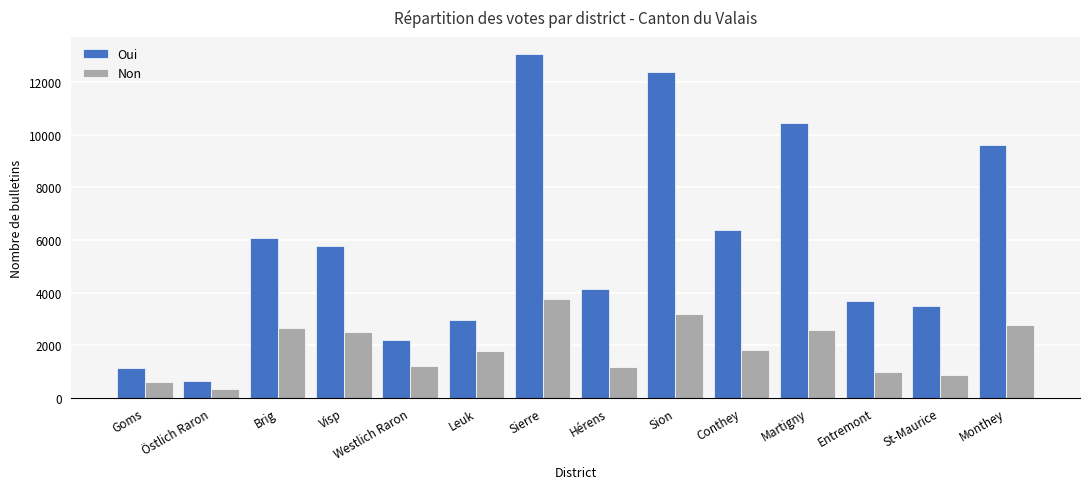

What is the sum of all Non values?

26280